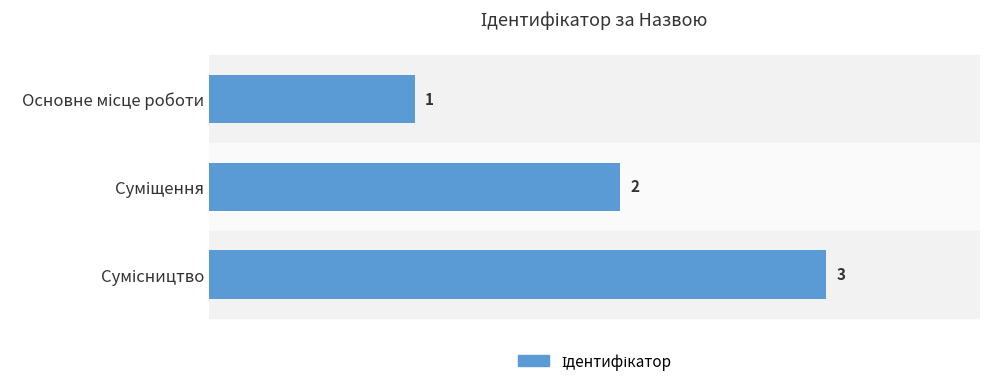

How many data points does each series have?

3